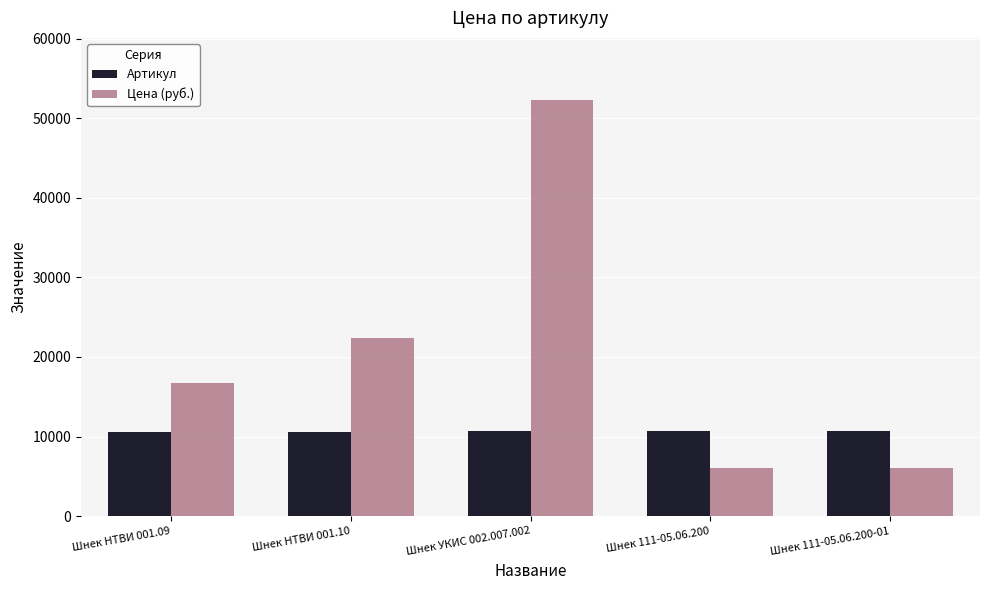

At which label is Цена (руб.) closest to 29170?

Шнек НТВИ 001.10